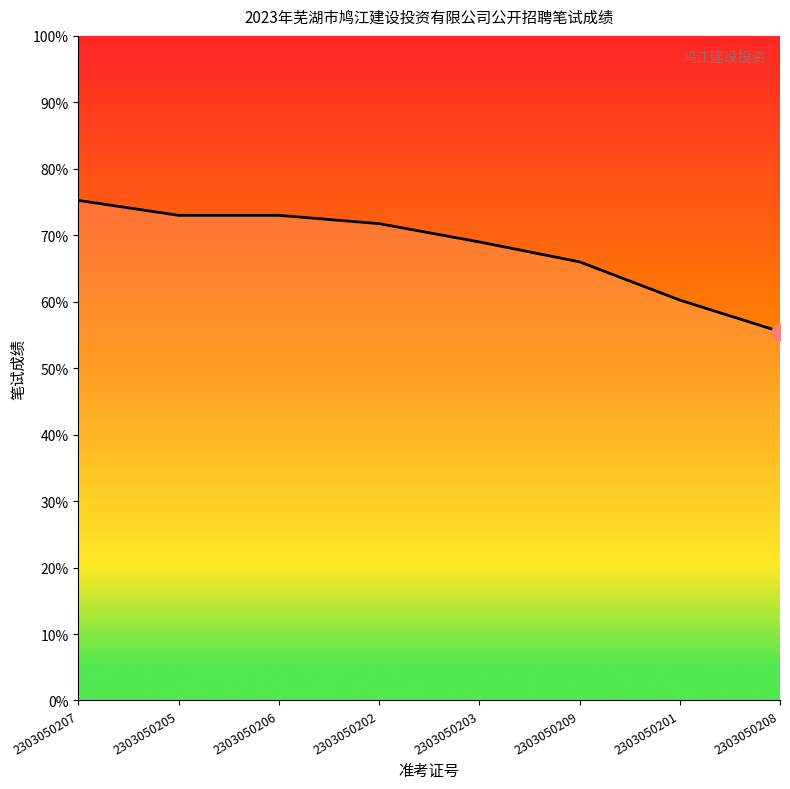

What is the ratio of the value at 2303050209 to the value at 2303050202?

0.9